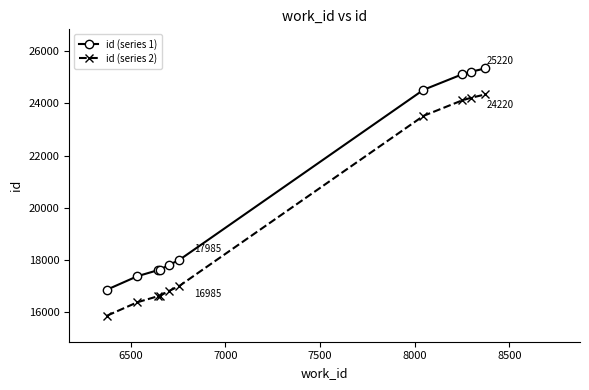

List the series in order of their overall mean, lowest first.

id (series 2), id (series 1)